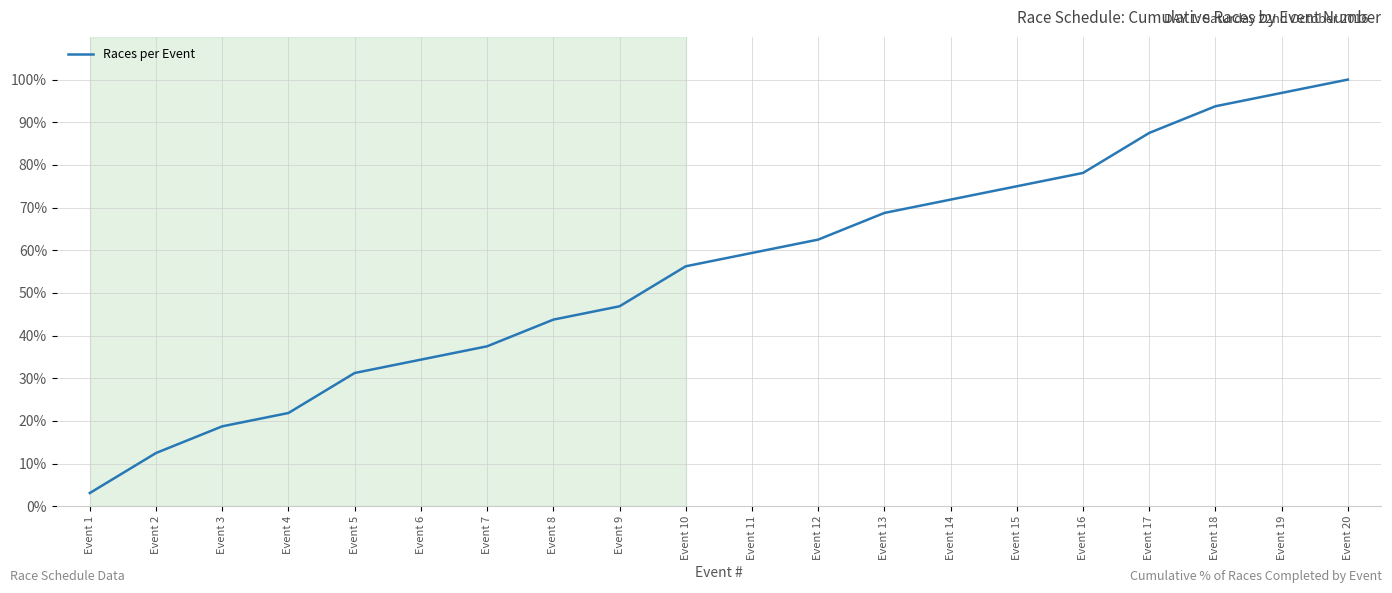

At which label does the data first exceed 59?

Event 11